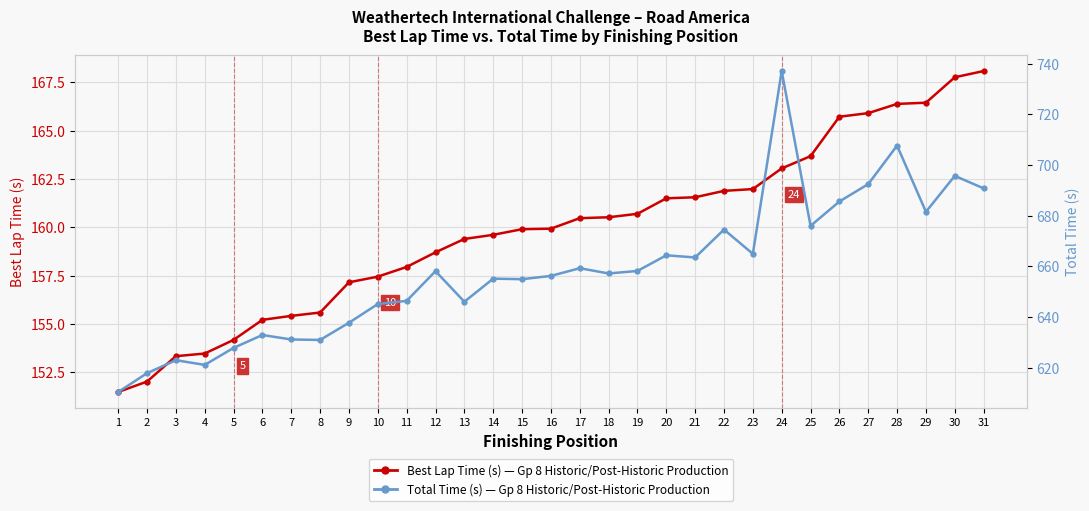

At 26, list the series in order from smallest to largest.

Best Lap Time (s), Total Time (s)